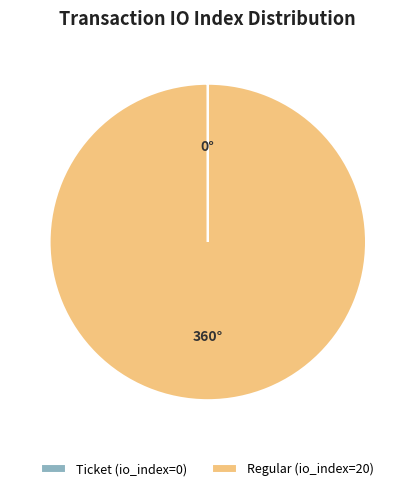

Which category has the biggest portion of the pie?

Regular (io_index=20)